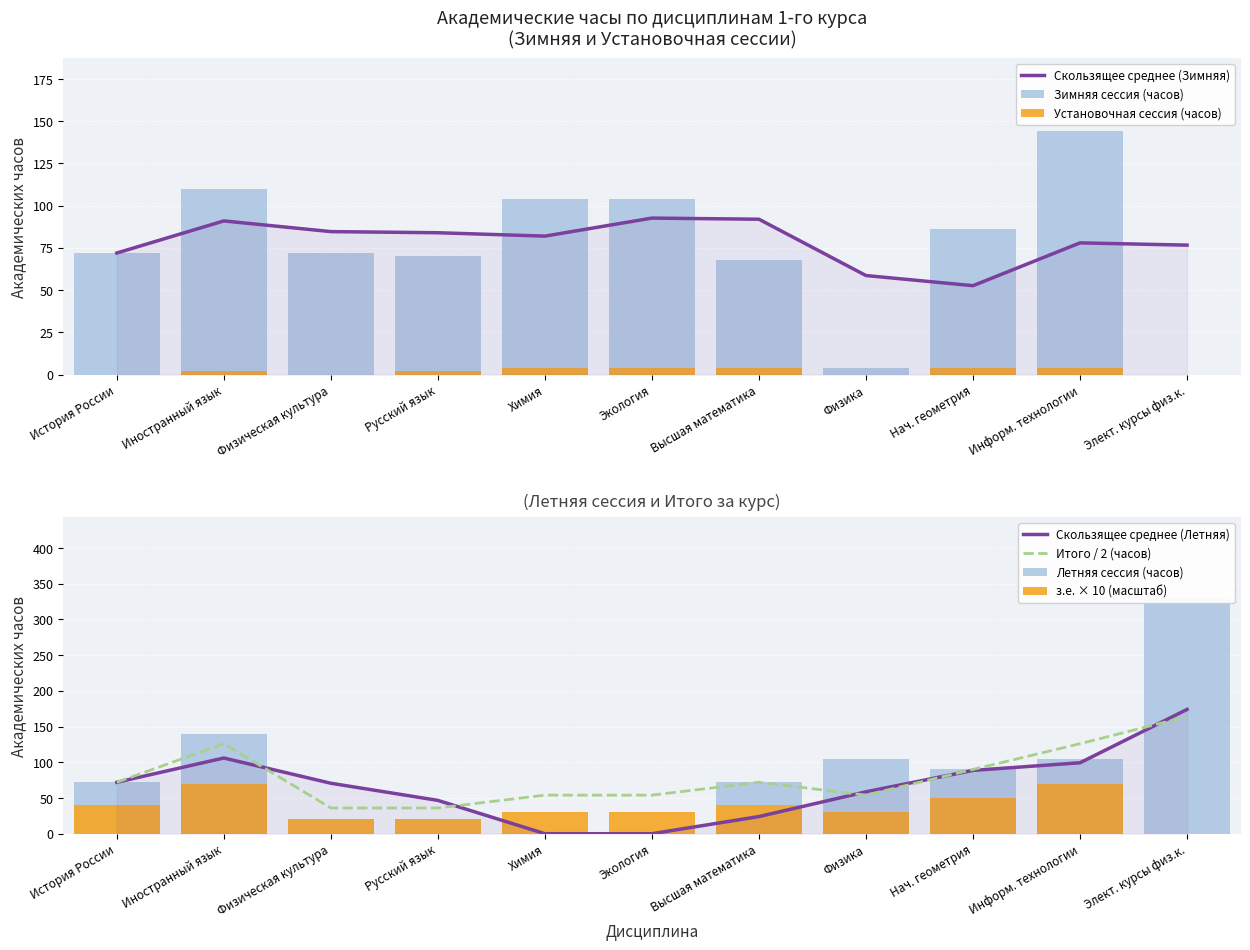

Is it true that Летняя сессия (часов) equals 182 at Физическая культура?

False